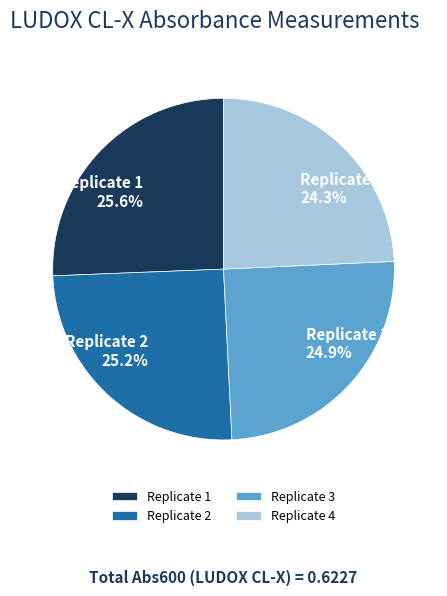

To the nearest percent, what is the difference between the Replicate 4 and Replicate 1 slice percentages?

1%